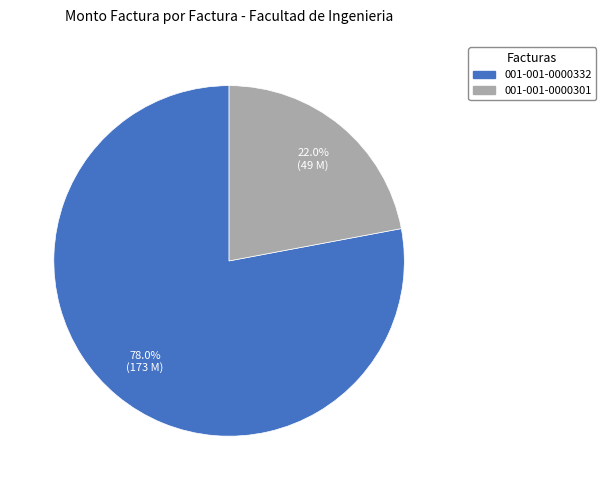

What is the majority slice?

001-001-0000332